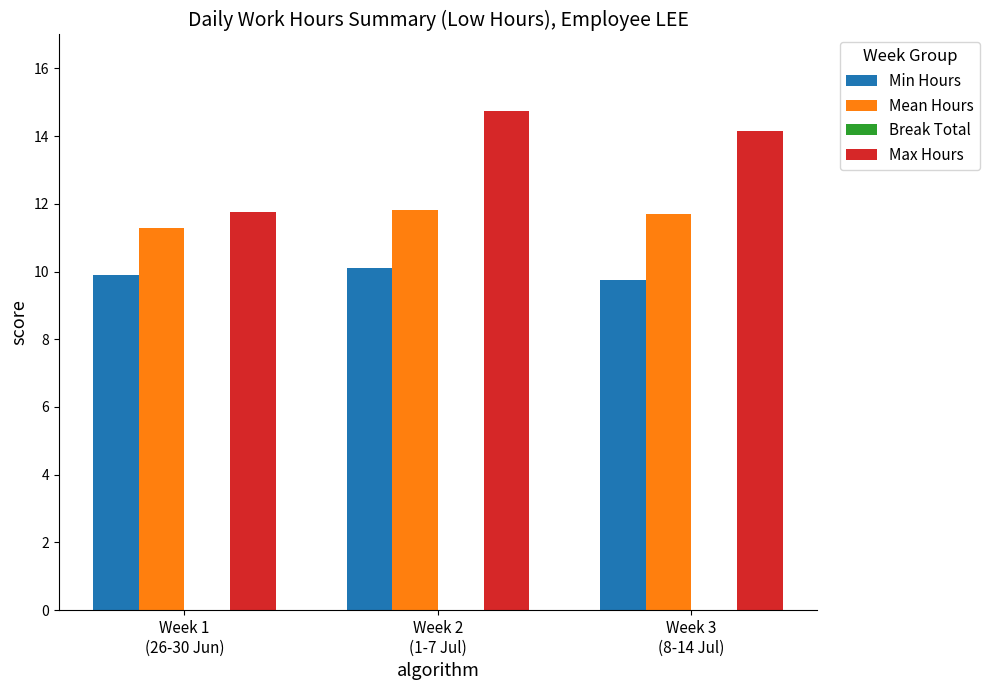

True or false: Min Hours has a value of 9.8 at Week 3
(8-14 Jul).

True